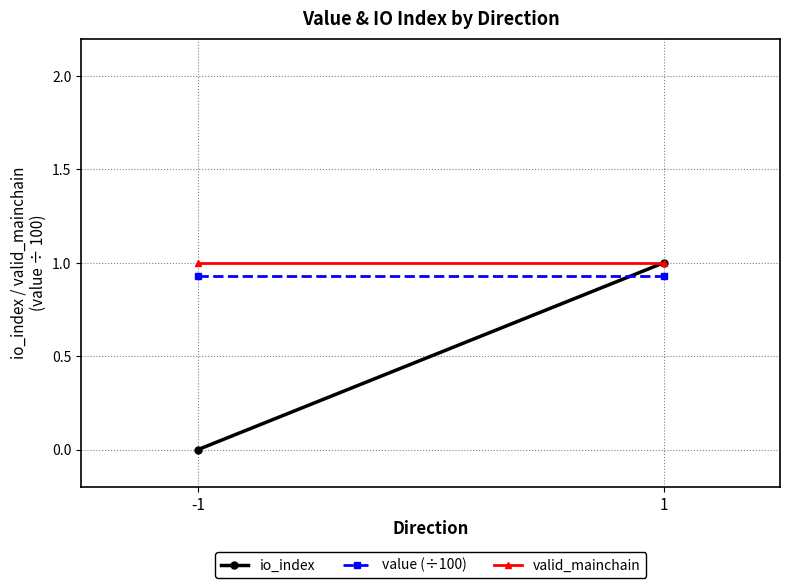

Read the valid_mainchain value at -1.

1.0